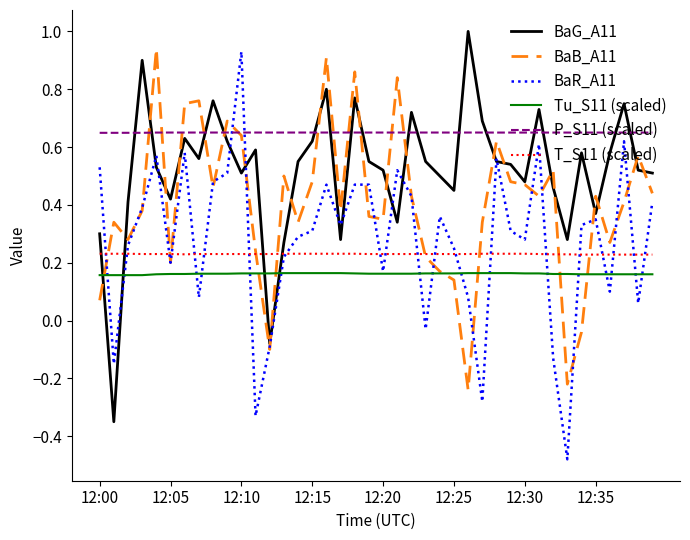

True or false: P_S11 (scaled) and T_S11 (scaled) cross at least once.

False